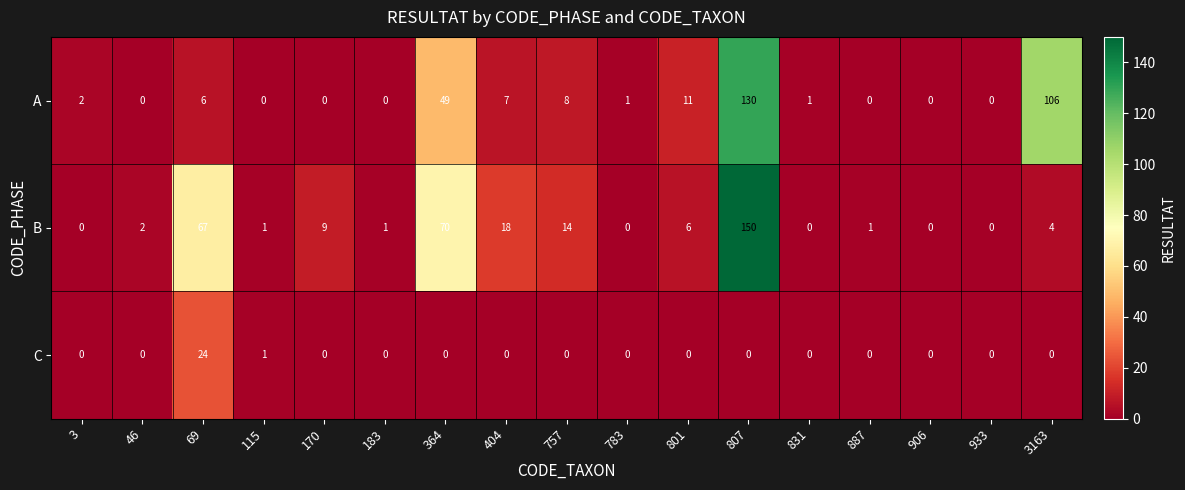

At which category is the sum across all series the highest?

807